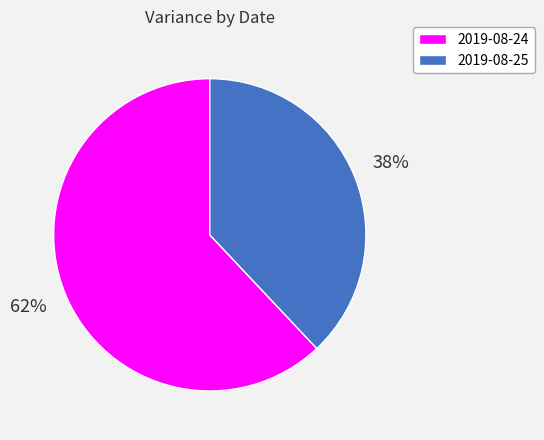

Which category accounts for the majority?

2019-08-24